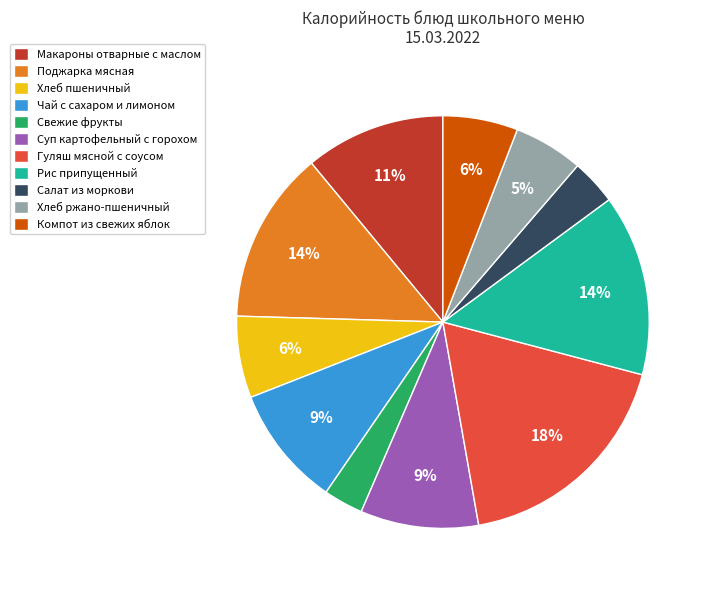

To the nearest percent, what is the average slice percentage?

9%